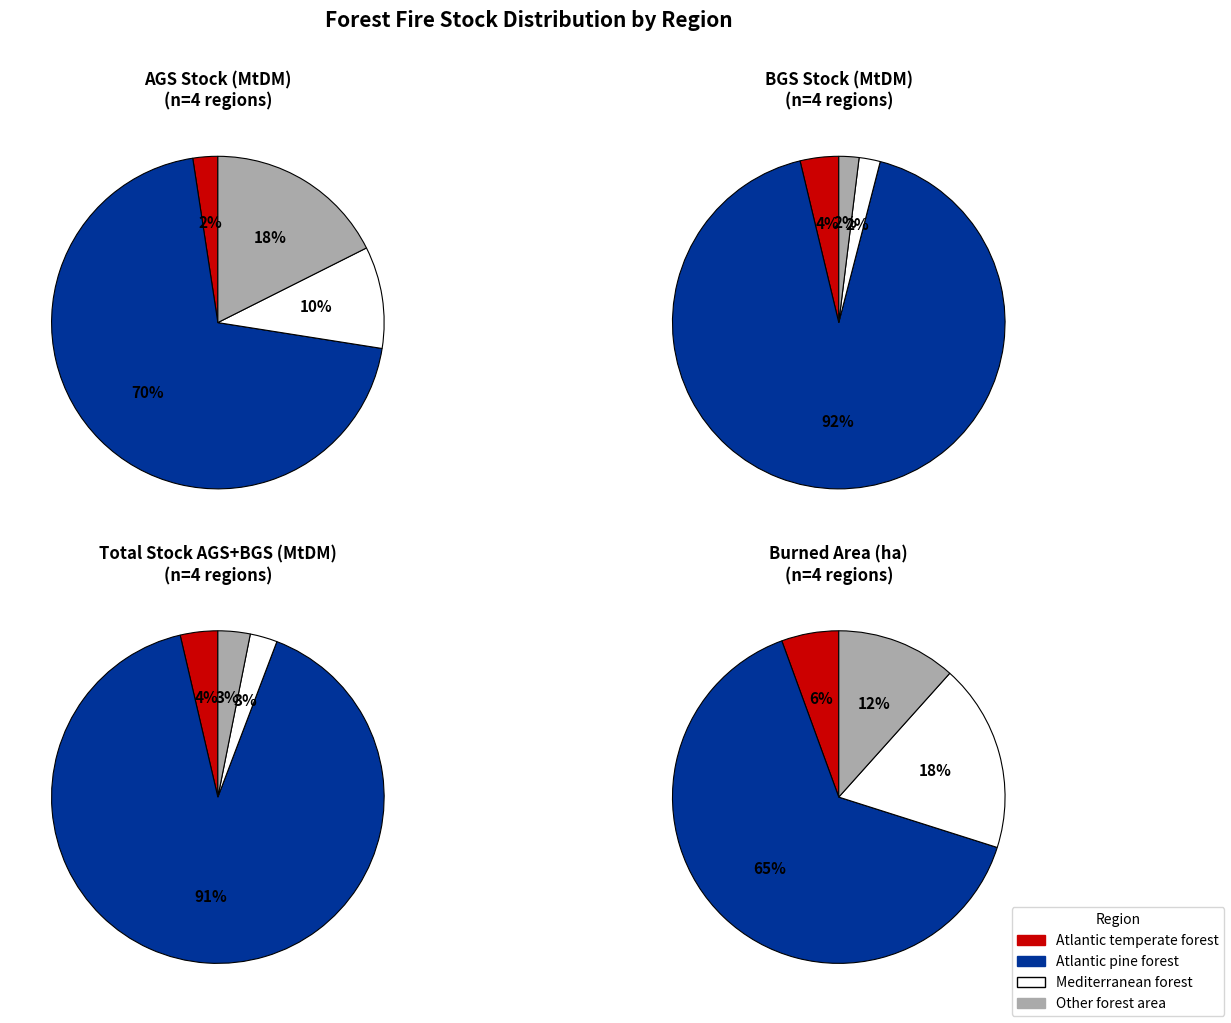

Combined, what portion of the pie is Atlantic pine forest and Mediterranean forest?

80.0%